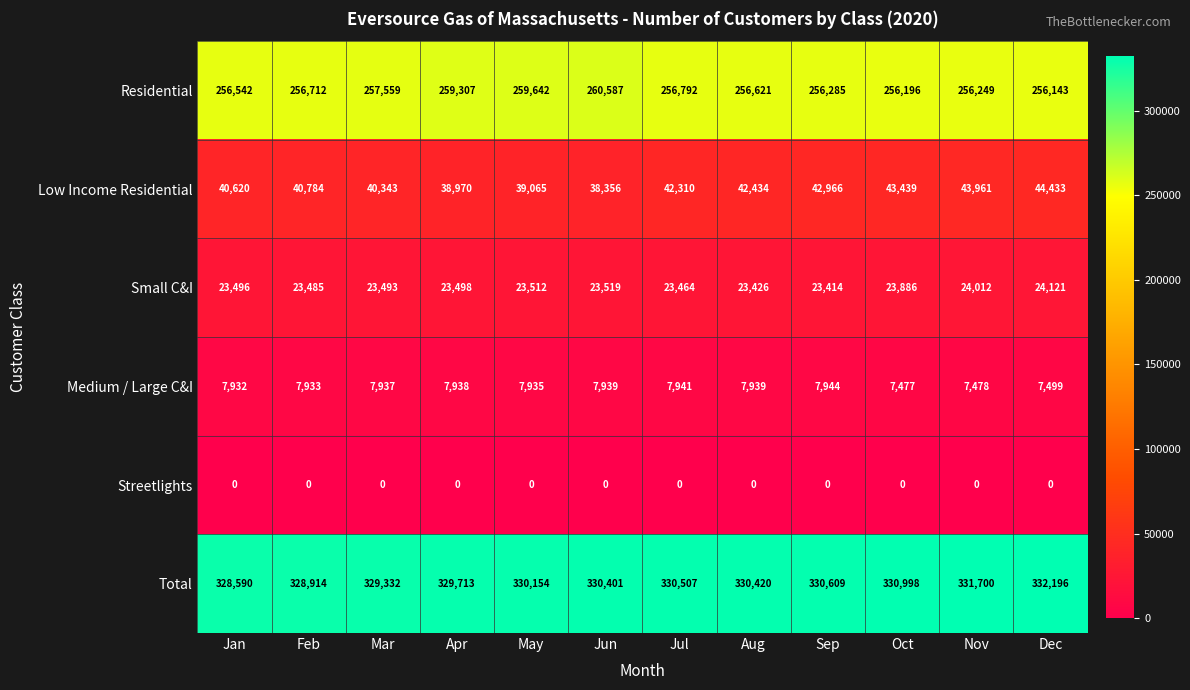

What is the maximum value shown in the chart?

332196